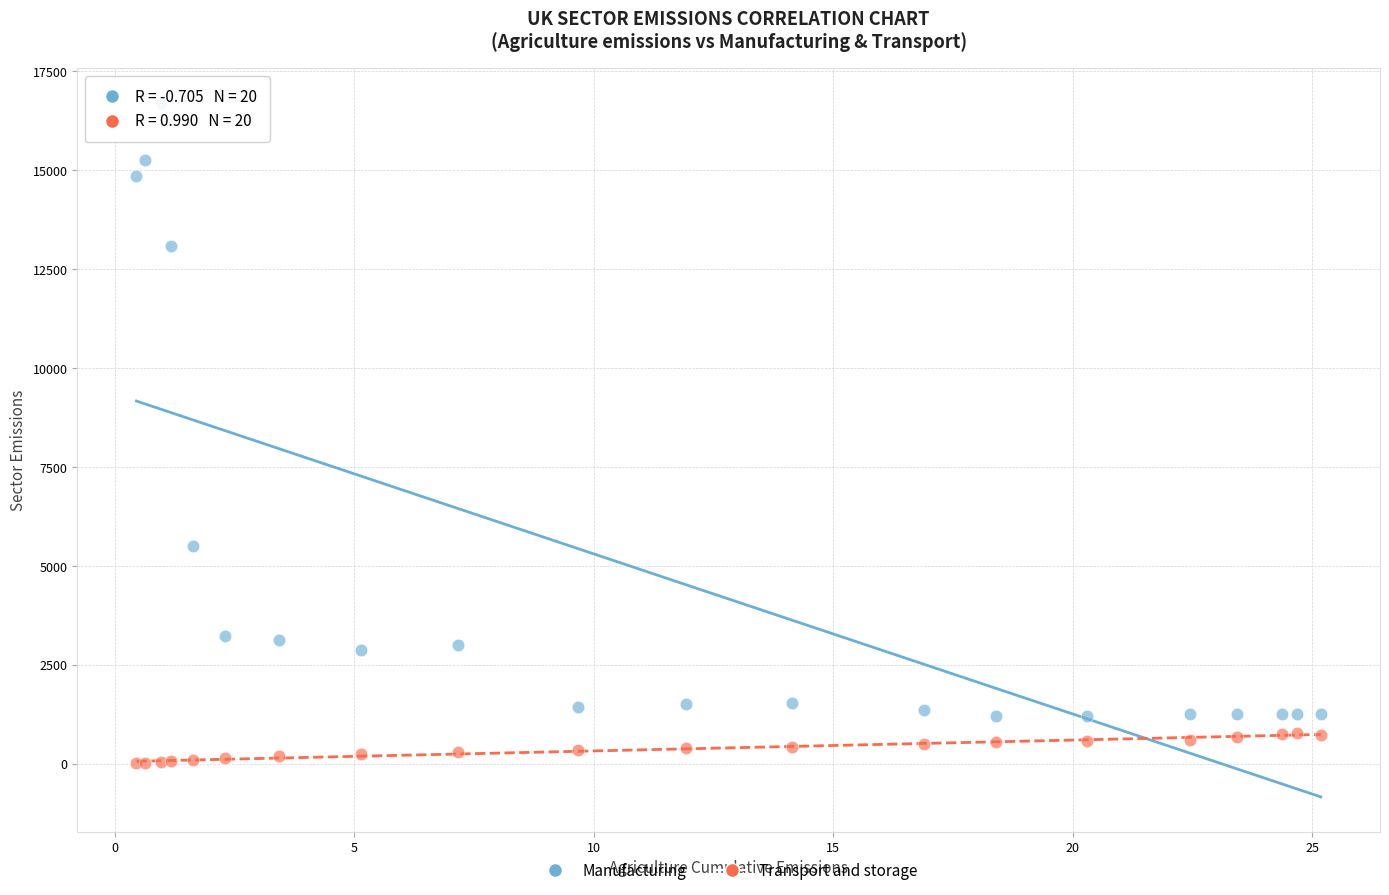

Which series reaches the maximum Y coordinate?

Manufacturing